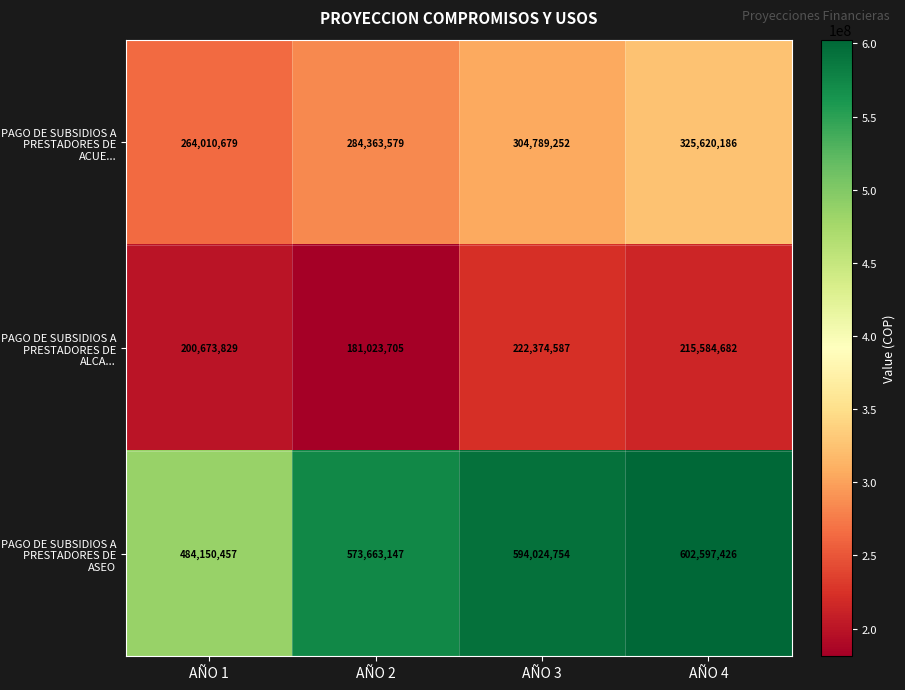

Which series has the widest spread of values?

PAGO DE SUBSIDIOS A PRESTADORES DE ASEO